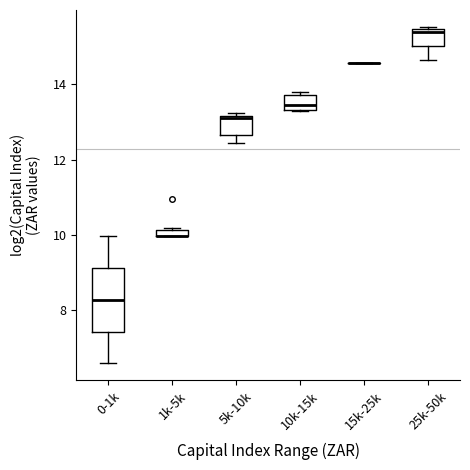

Where is the lower edge of the box for 1k-5k on the y-axis? The values are not printed on the chart, so give them approximately, as read against the axis.

10.0